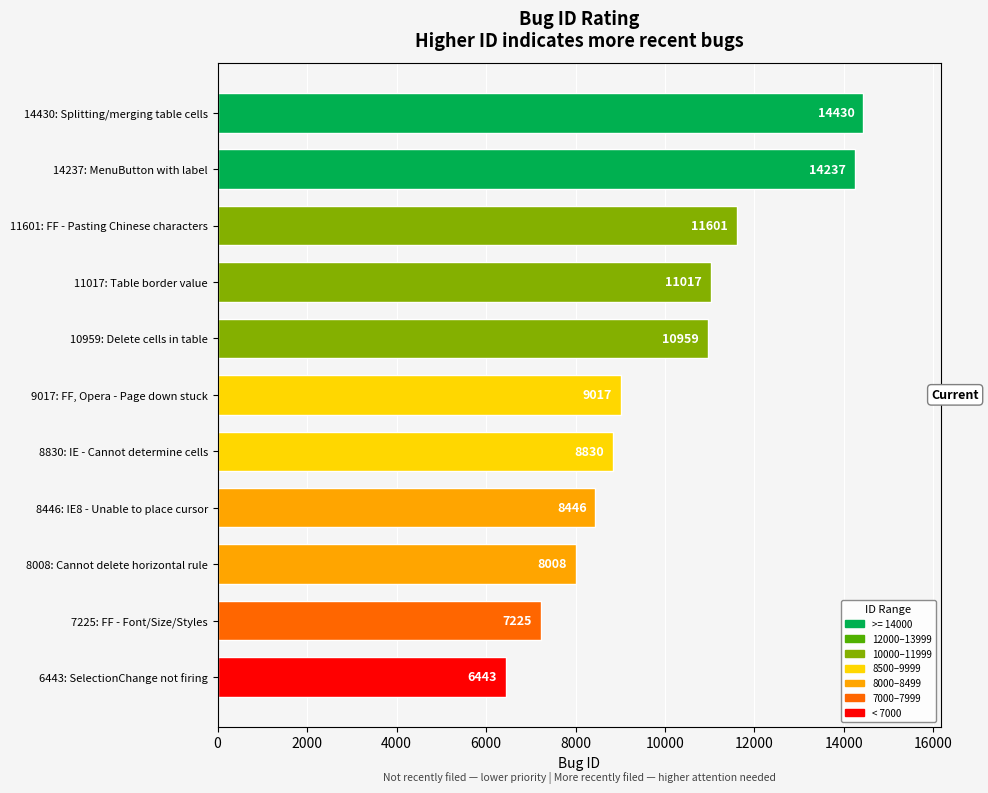

Reading top to bottom, what are all the values shown in this chart?

14430: Splitting/merging table cells=14430	14237: MenuButton with label=14237	11601: FF - Pasting Chinese characters=11601	11017: Table border value=11017	10959: Delete cells in table=10959	9017: FF, Opera - Page down stuck=9017	8830: IE - Cannot determine cells=8830	8446: IE8 - Unable to place cursor=8446	8008: Cannot delete horizontal rule=8008	7225: FF - Font/Size/Styles=7225	6443: SelectionChange not firing=6443